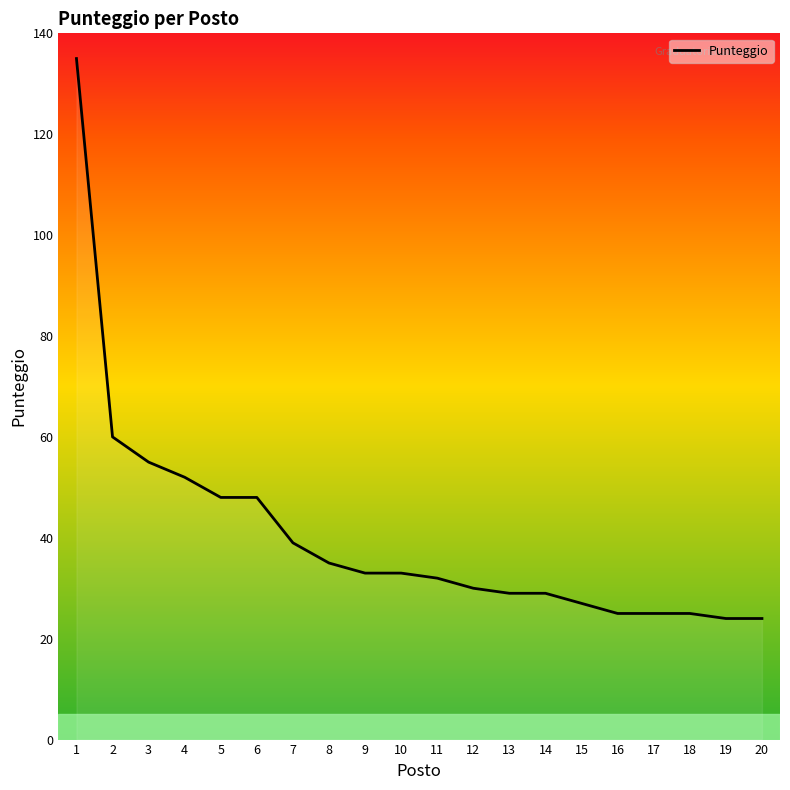

What is the sum of all values?

808